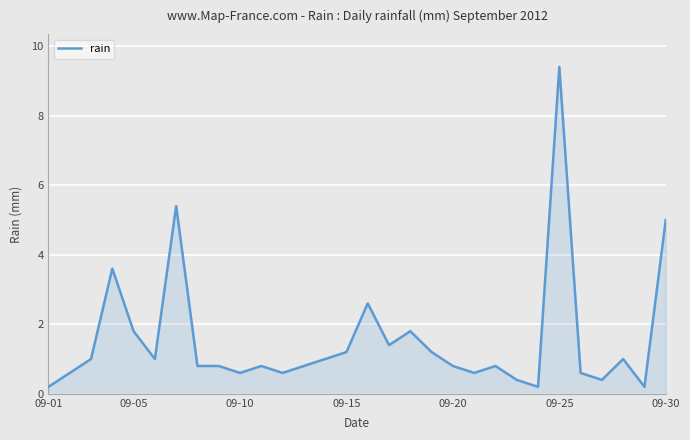

Does the chart display data point markers on the line(s)?

No